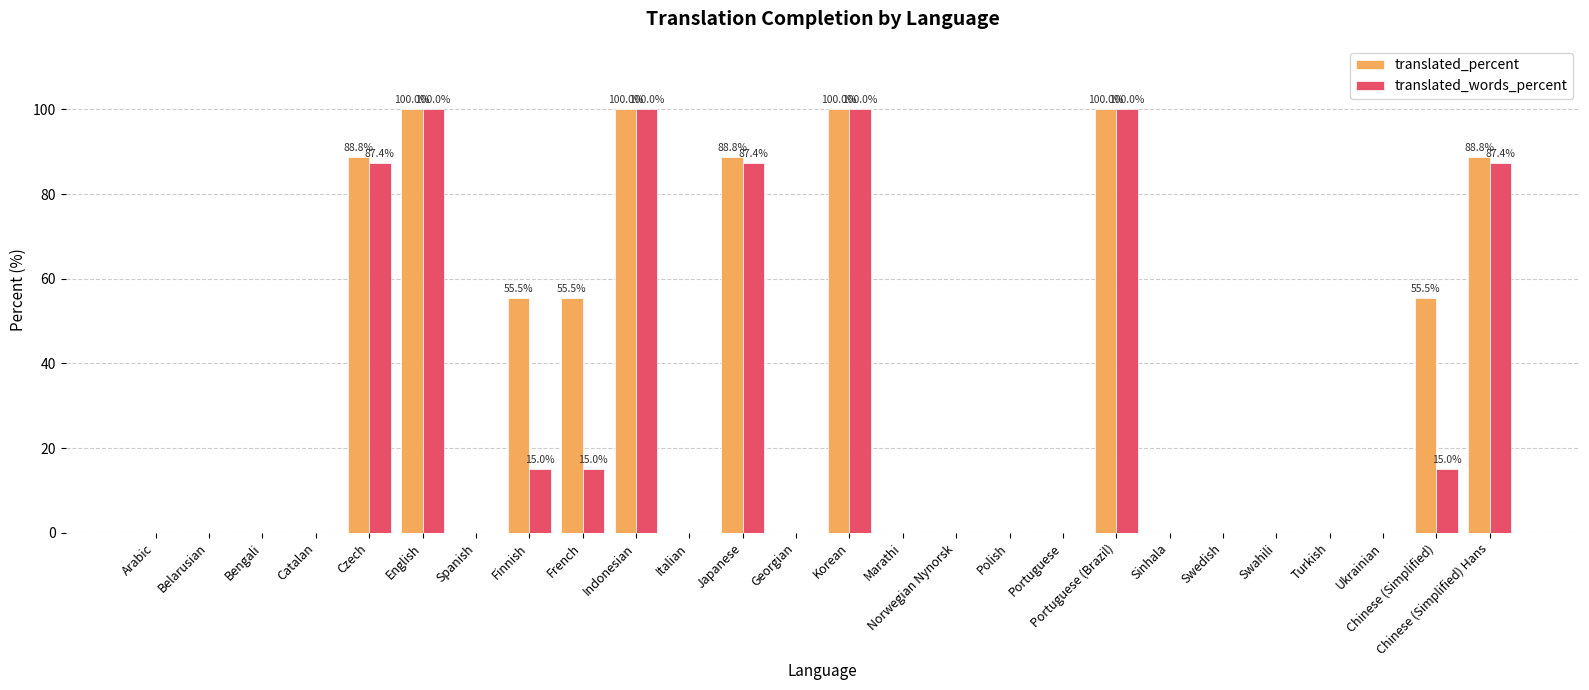

Reading right to left, extract all data points from this chart.

translated_percent: 88.8	55.5	0.0	0.0	0.0	0.0	0.0	100.0	0.0	0.0	0.0	0.0	100.0	0.0	88.8	0.0	100.0	55.5	55.5	0.0	100.0	88.8	0.0	0.0	0.0	0.0
translated_words_percent: 87.4	15.0	0.0	0.0	0.0	0.0	0.0	100.0	0.0	0.0	0.0	0.0	100.0	0.0	87.4	0.0	100.0	15.0	15.0	0.0	100.0	87.4	0.0	0.0	0.0	0.0